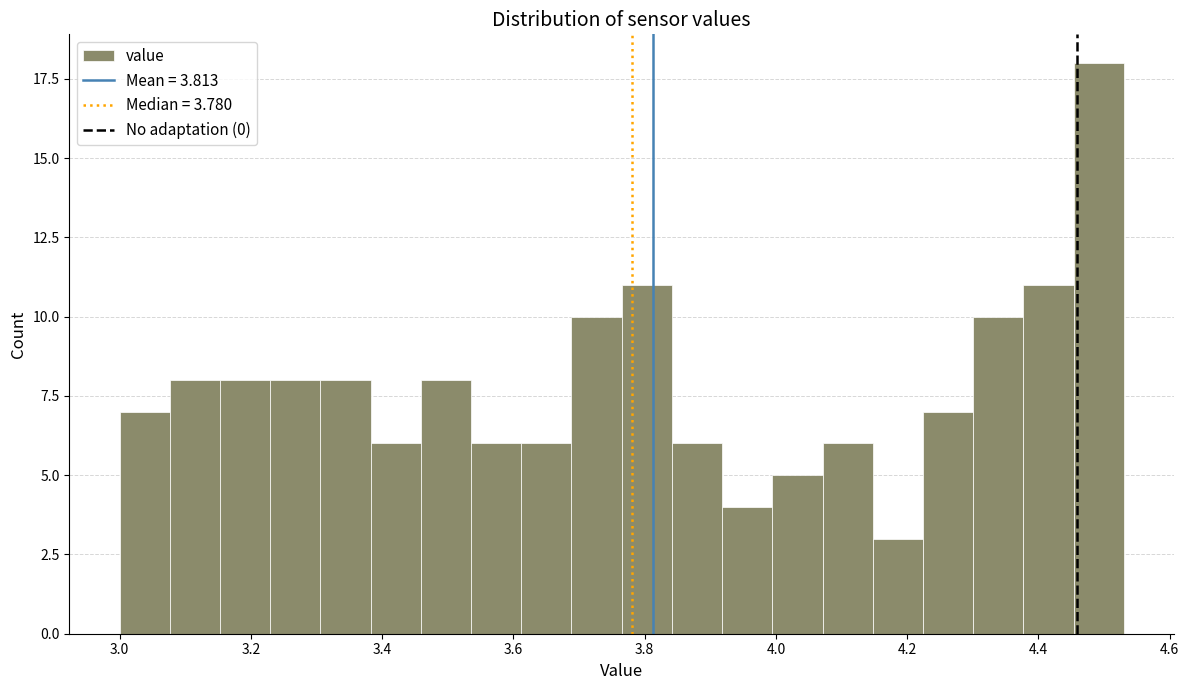

Read against the x-axis, roughly where is the centre of the tallest bar?

4.50